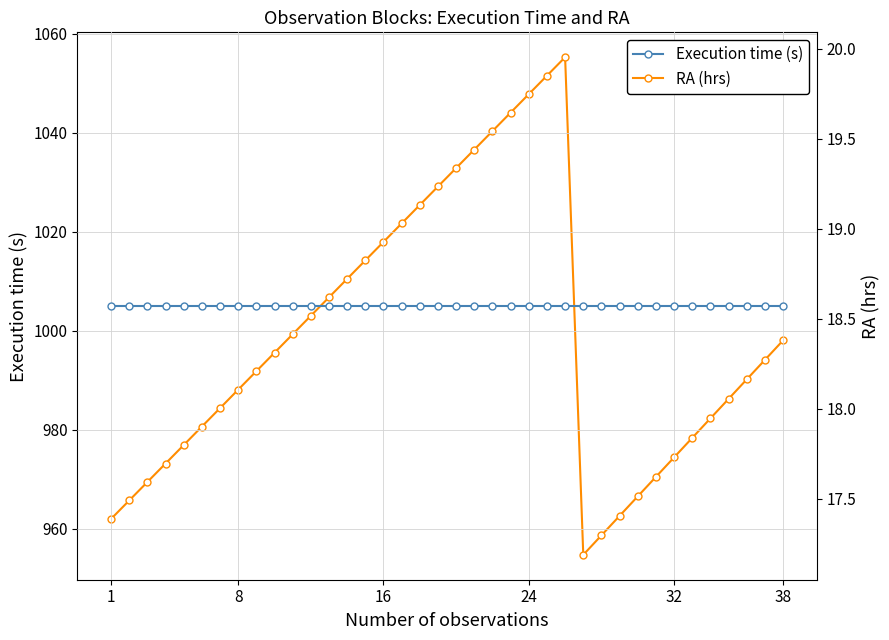

How many data points in RA (hrs) are above 18?

24